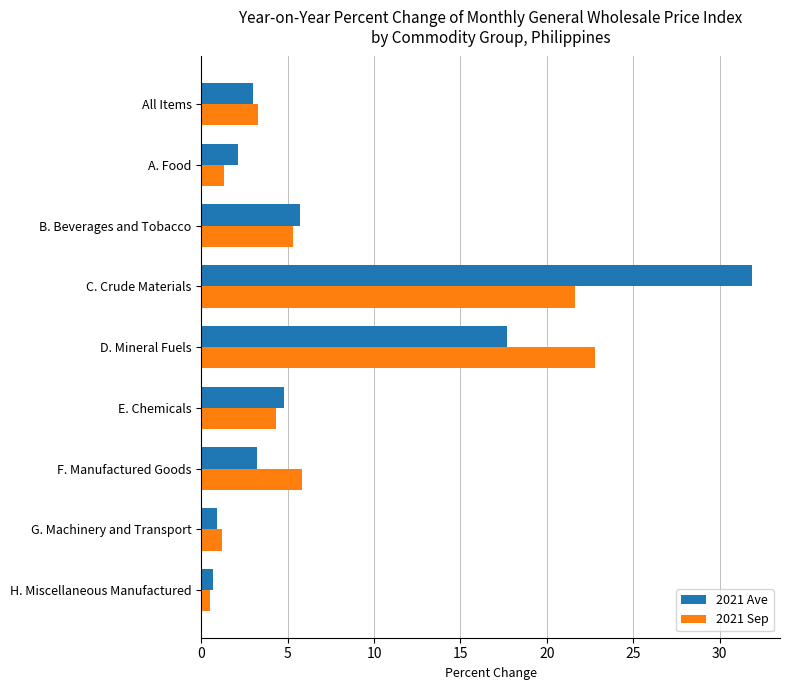

Is the value of 2021 Ave at All Items greater than the value of 2021 Sep at F. Manufactured Goods?

No